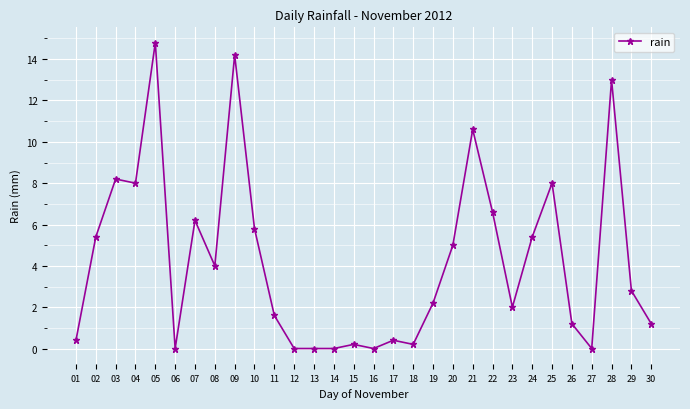

Which has a higher value, 25 or 03?

03